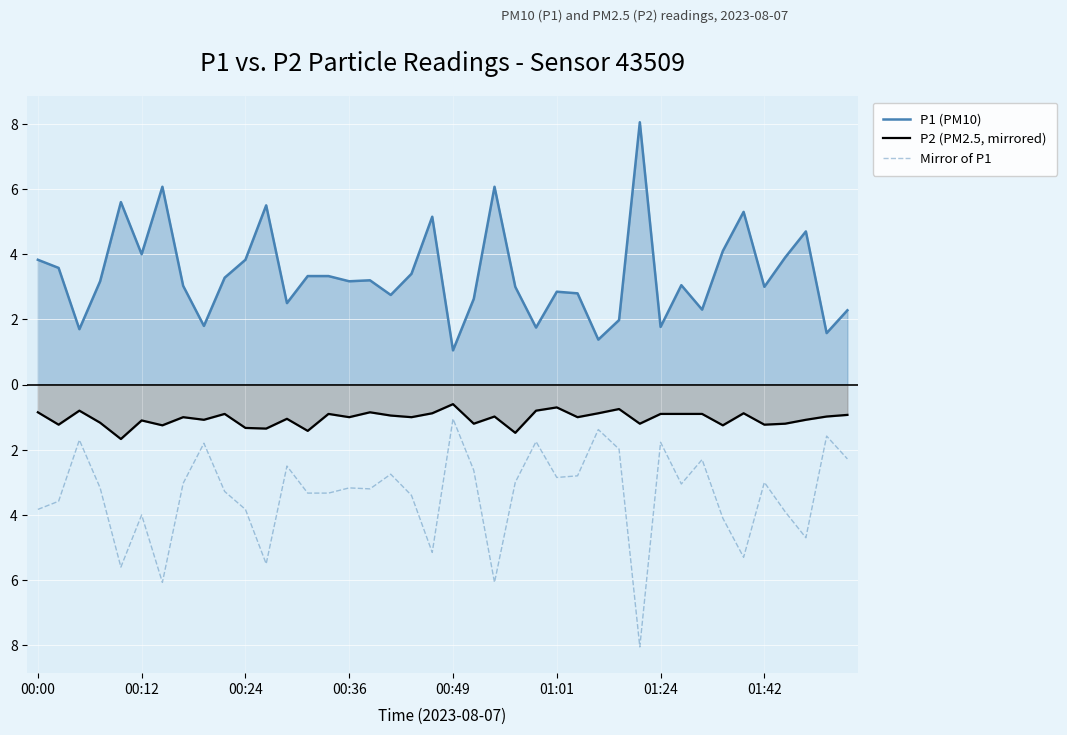

Which series has the largest total across all categories?

P1 (PM10)